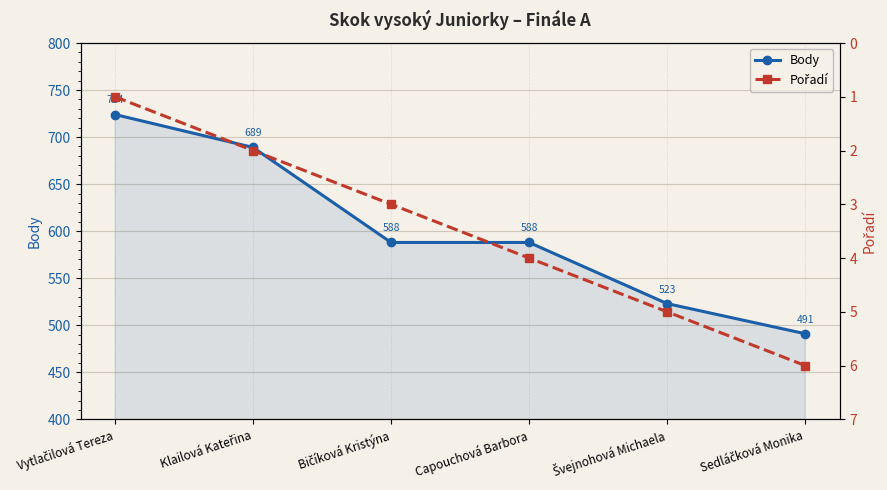

At how many categories does at least one series exceed 429?

6